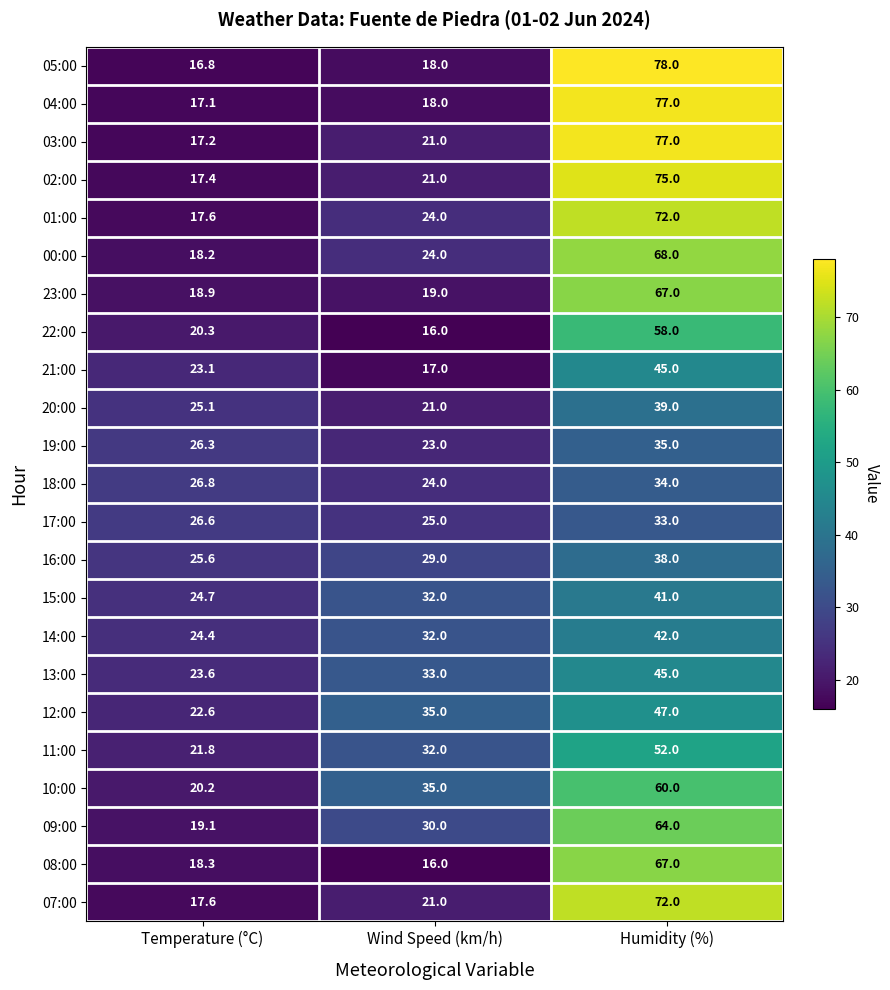

What is the difference between the highest and lowest values at Wind Speed (km/h)?

19.0